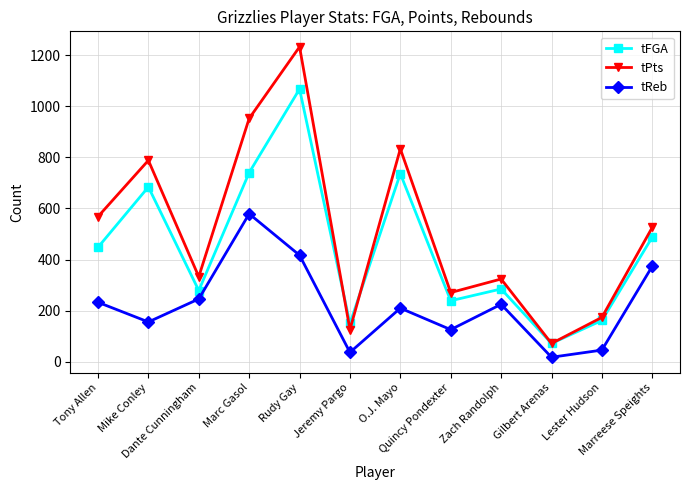

Which series has the widest spread of values?

tPts